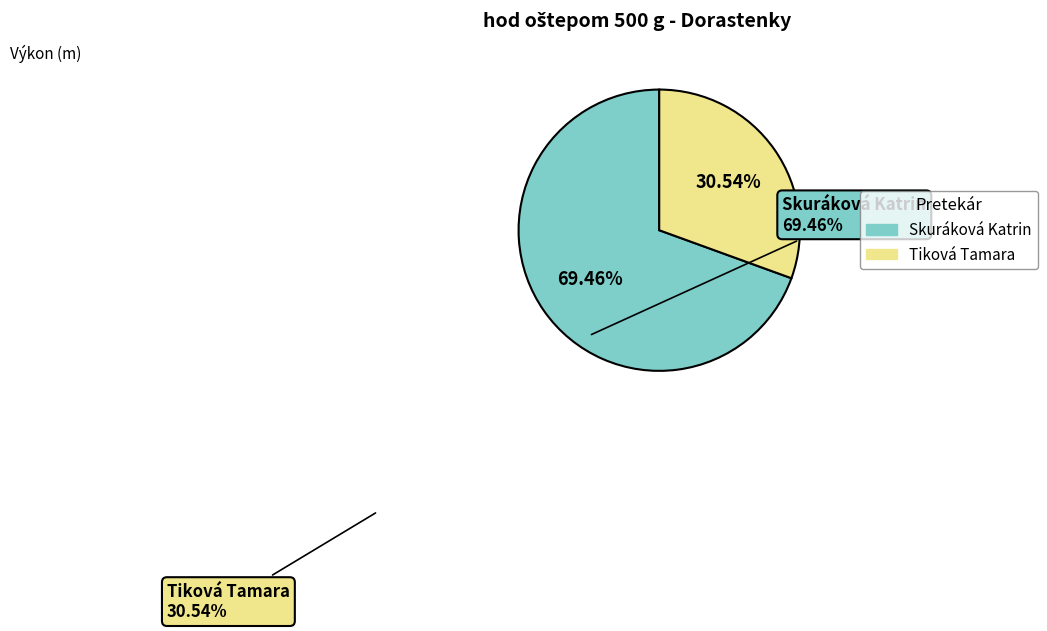

To the nearest percent, what portion does Skuráková Katrin represent?

69%